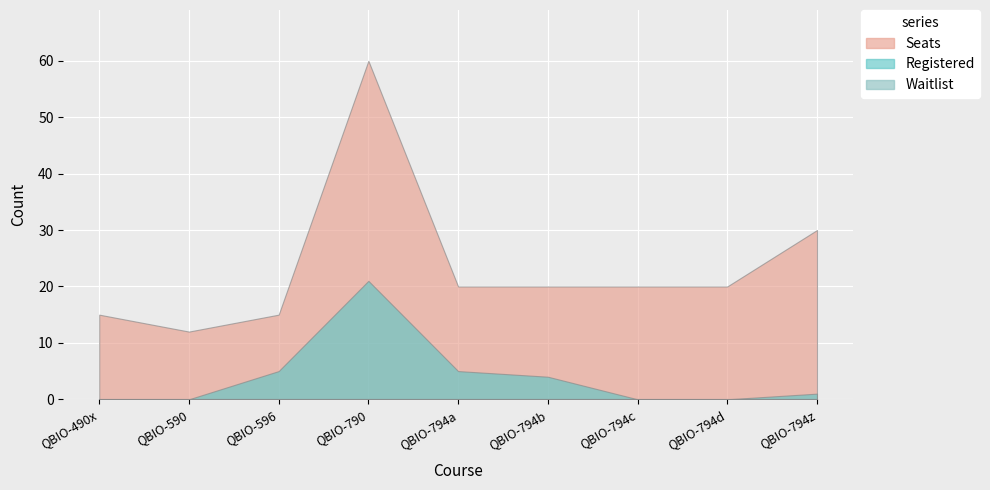

What is the approximate value of Seats at QBIO-794b, to the nearest 10?

20